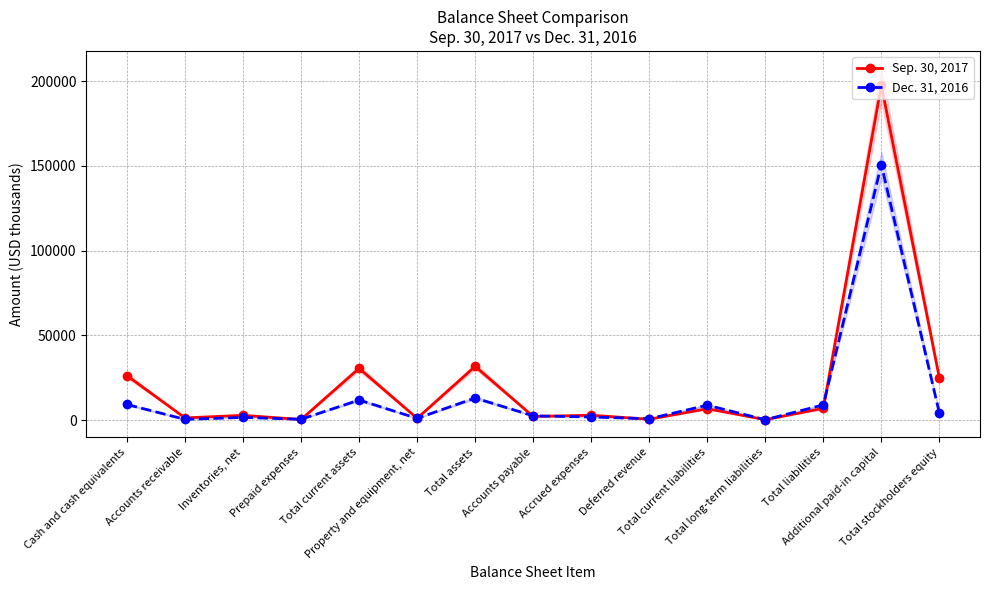

What value does the Dec. 31, 2016 series have at Deferred revenue?

750